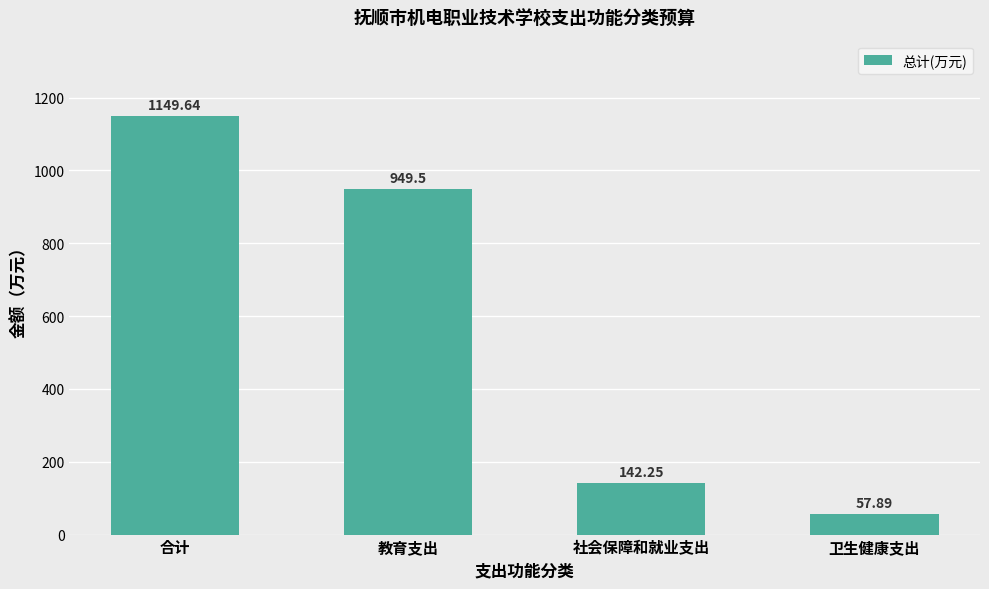

What is the approximate value at 教育支出?

949.5